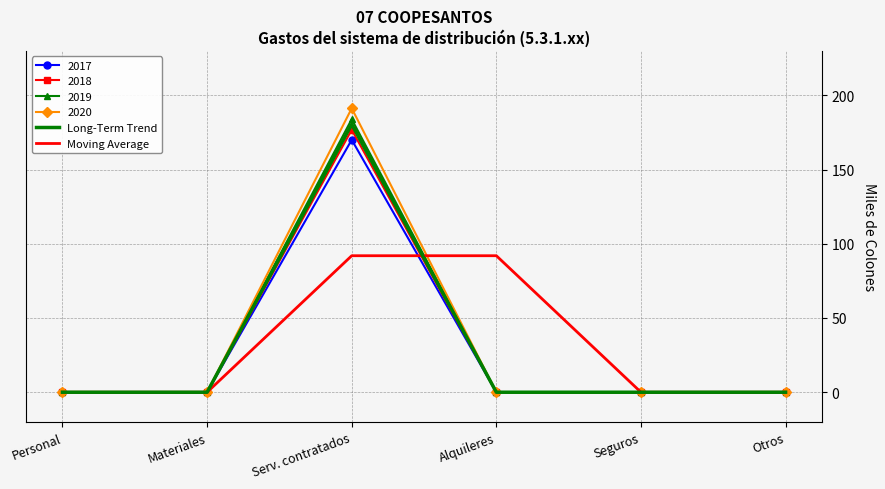

True or false: Long-Term Trend has a value of 78.4 at Otros.

False